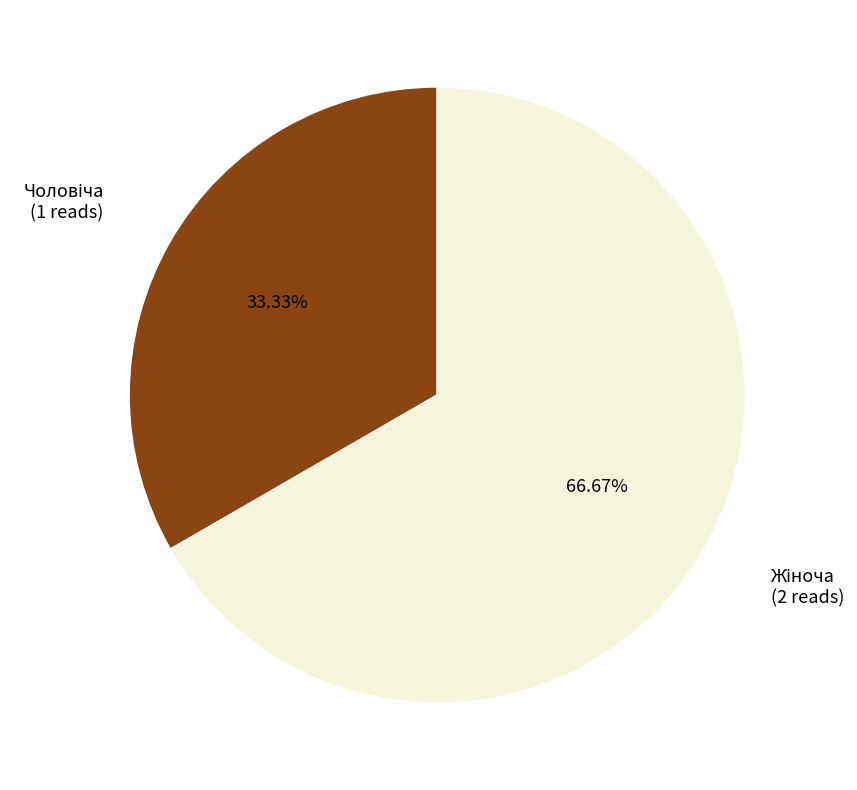

Does any single category account for the majority?

Yes